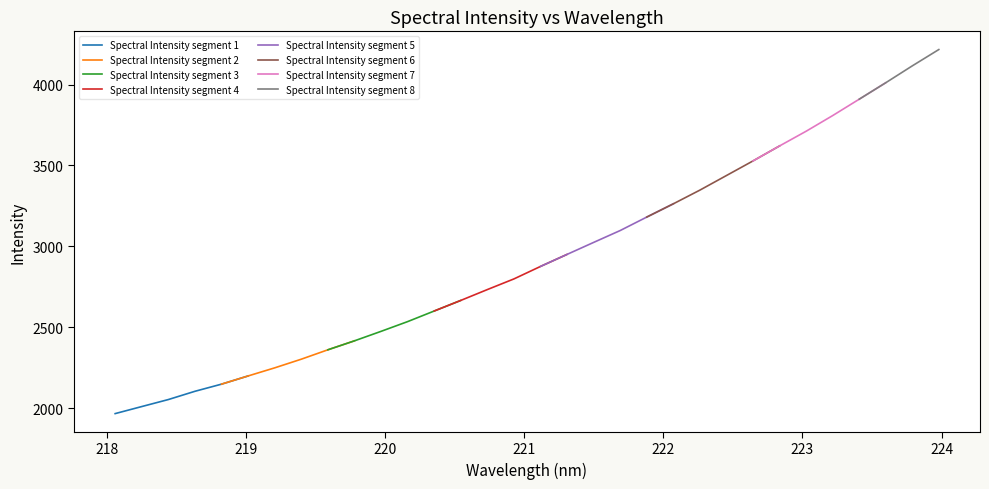

True or false: there are more than 0 points higher than both neighbors.

False